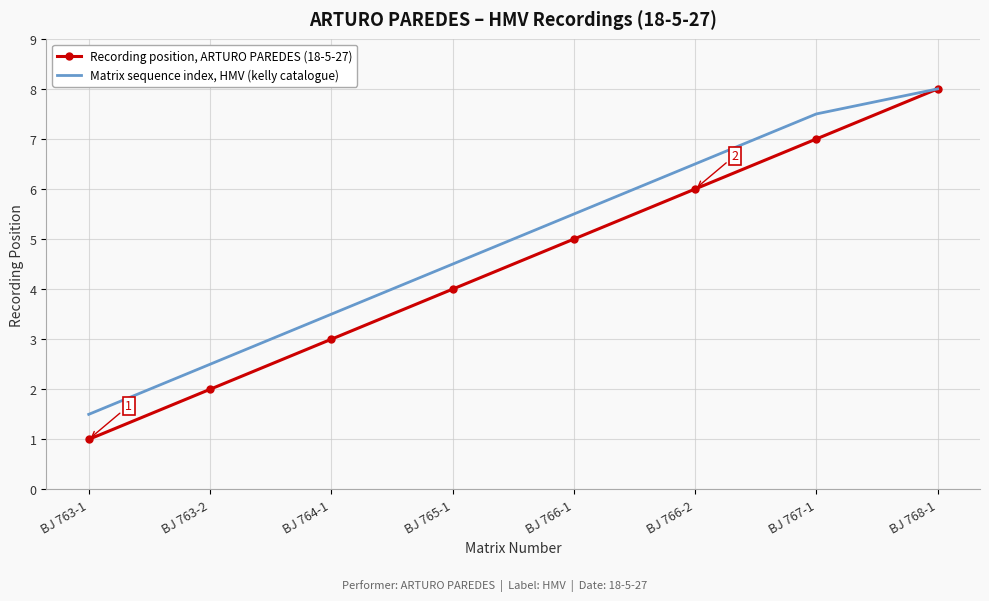

At which category is the sum across all series the highest?

BJ 768-1